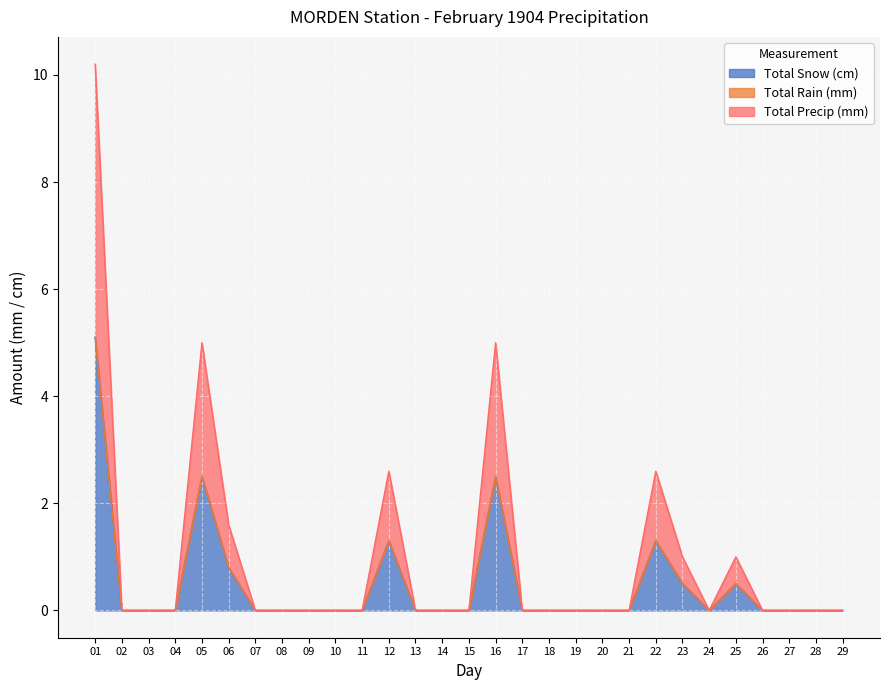

List the labels in order of Total Precip (mm) value, smallest first.

02, 03, 04, 07, 08, 09, 10, 11, 13, 14, 15, 17, 18, 19, 20, 21, 24, 26, 27, 28, 29, 23, 25, 06, 12, 22, 05, 16, 01